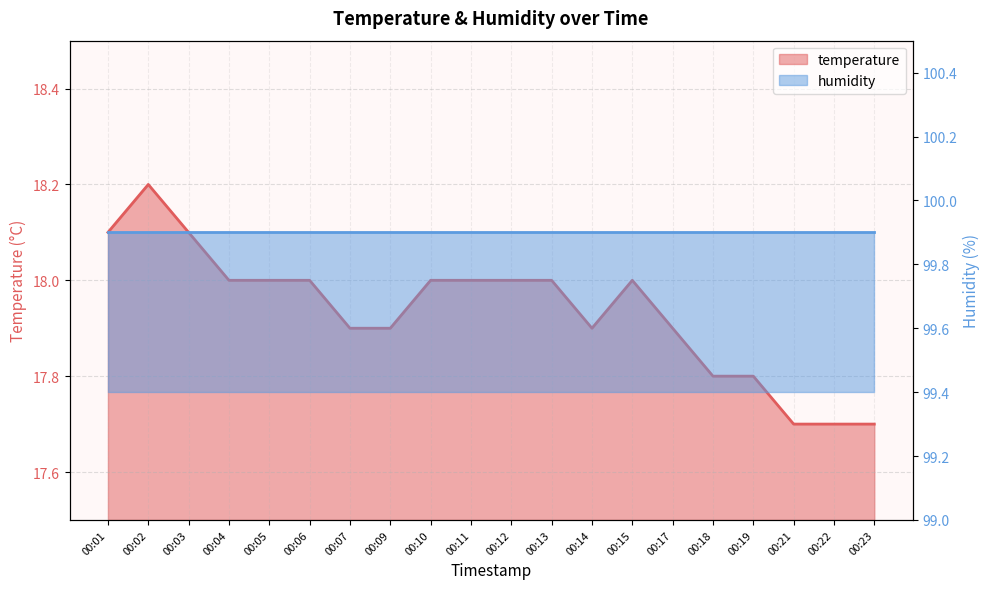

What is the change in value from 00:06 to 00:18?

-0.2